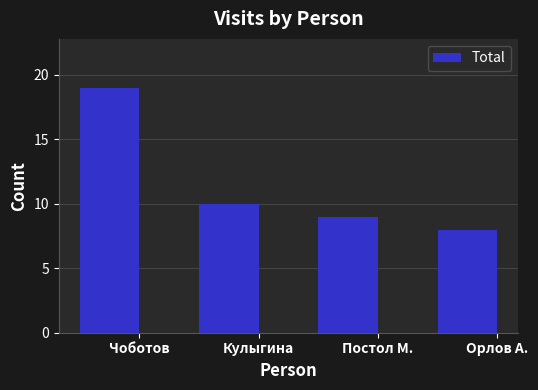

The chart shows a value of 10 at Кулыгина. True or false?

True